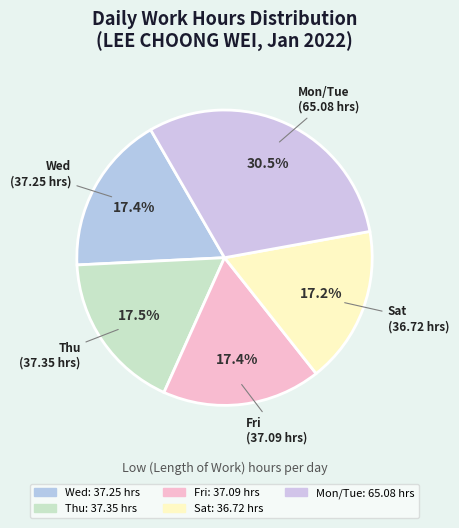

How many slices are in this pie chart?

5